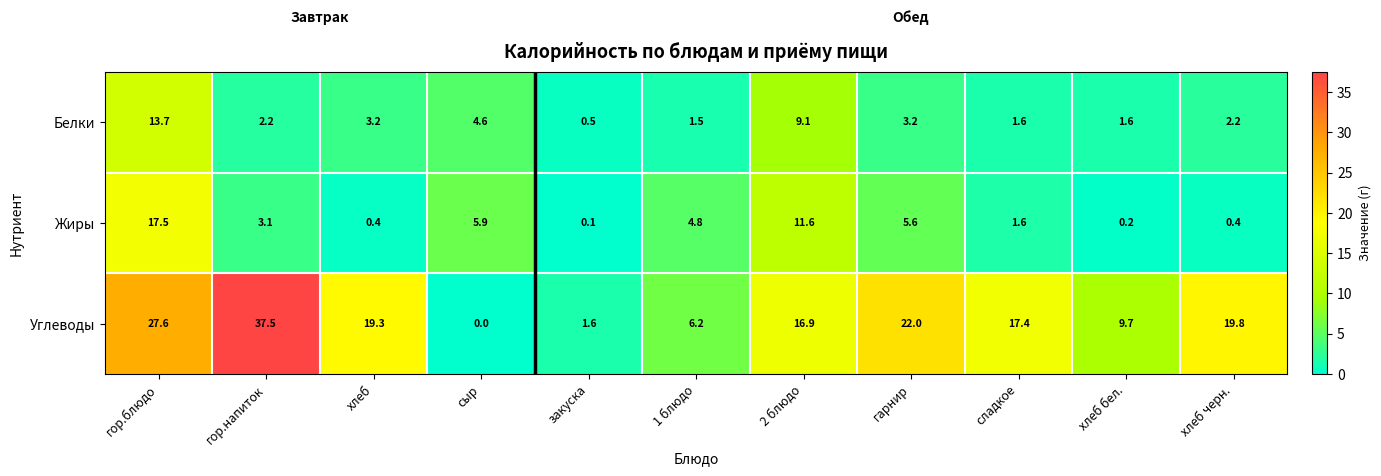

At which category does the chart reach its minimum across all series?

сыр